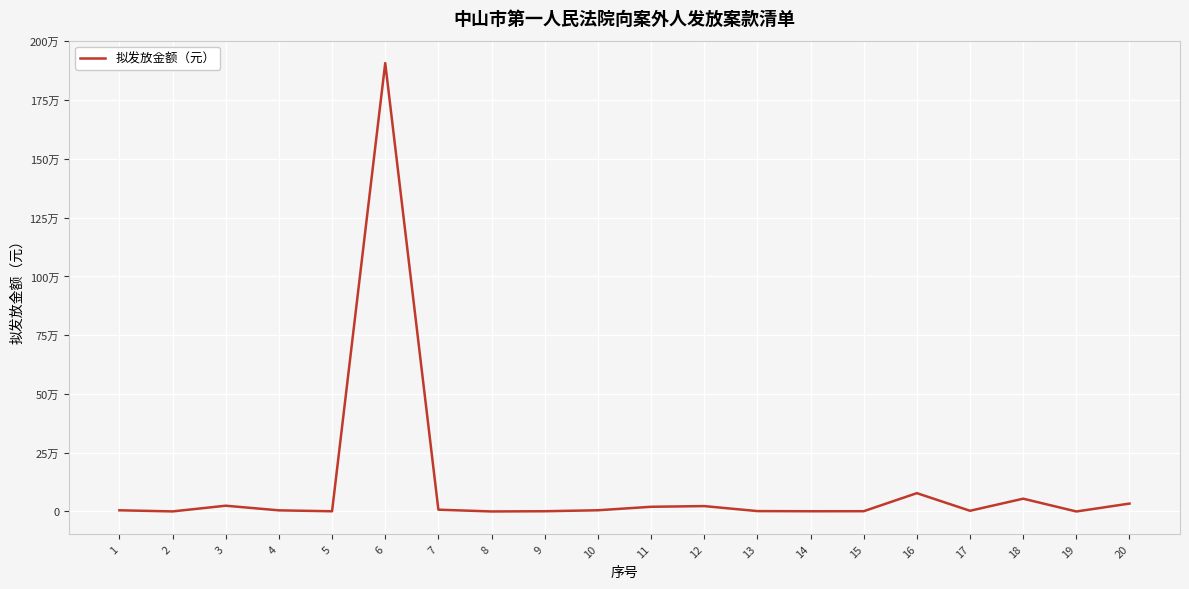

Does the chart have visible grid lines?

Yes